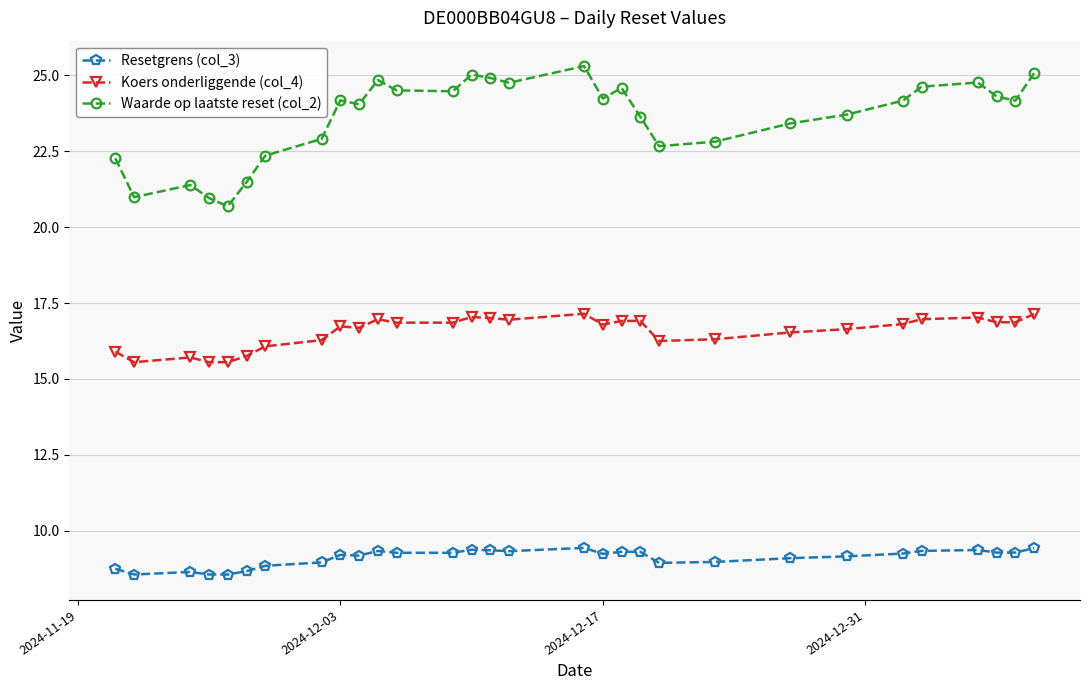

True or false: Resetgrens (col_3) and Waarde op laatste reset (col_2) intersect in this chart.

False